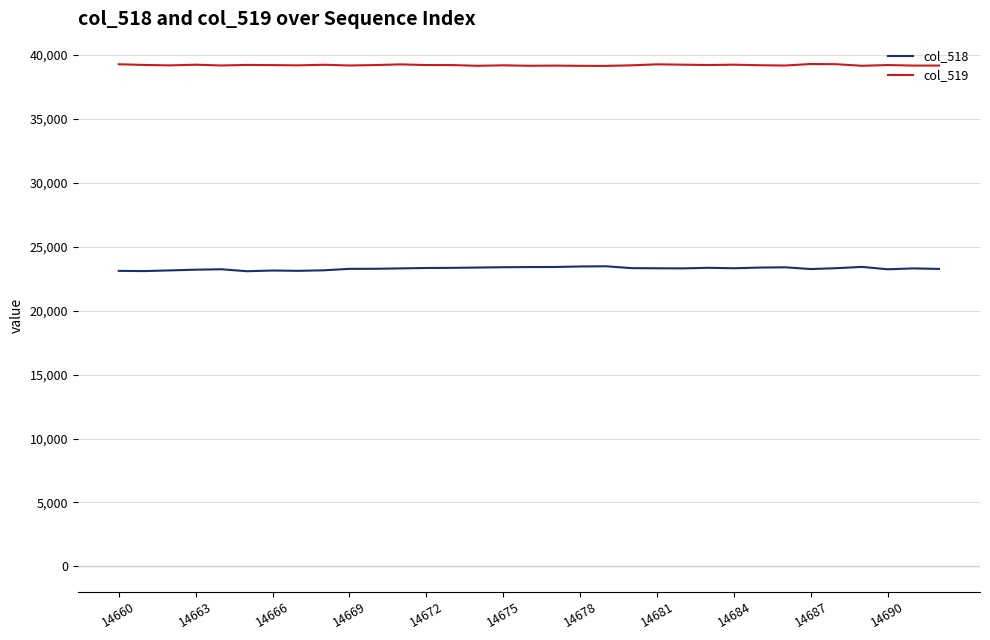

True or false: col_518 and col_519 intersect in this chart.

False